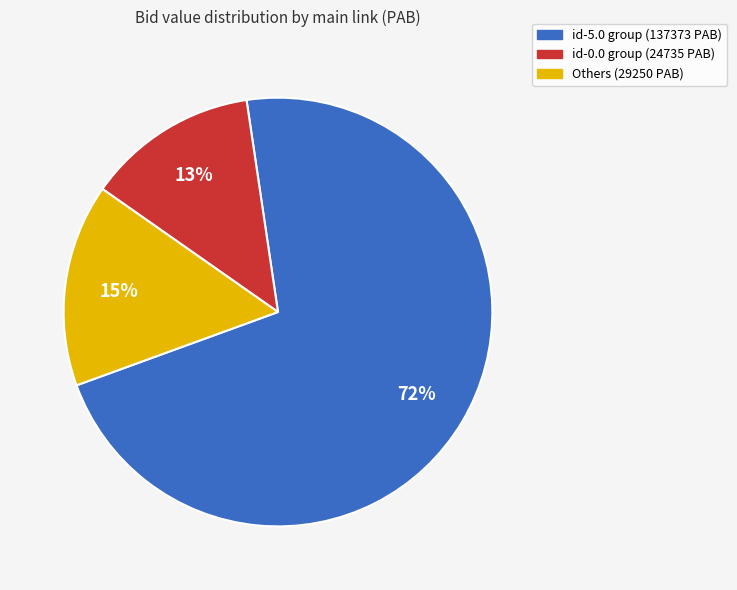

How many segments does this pie chart have?

3